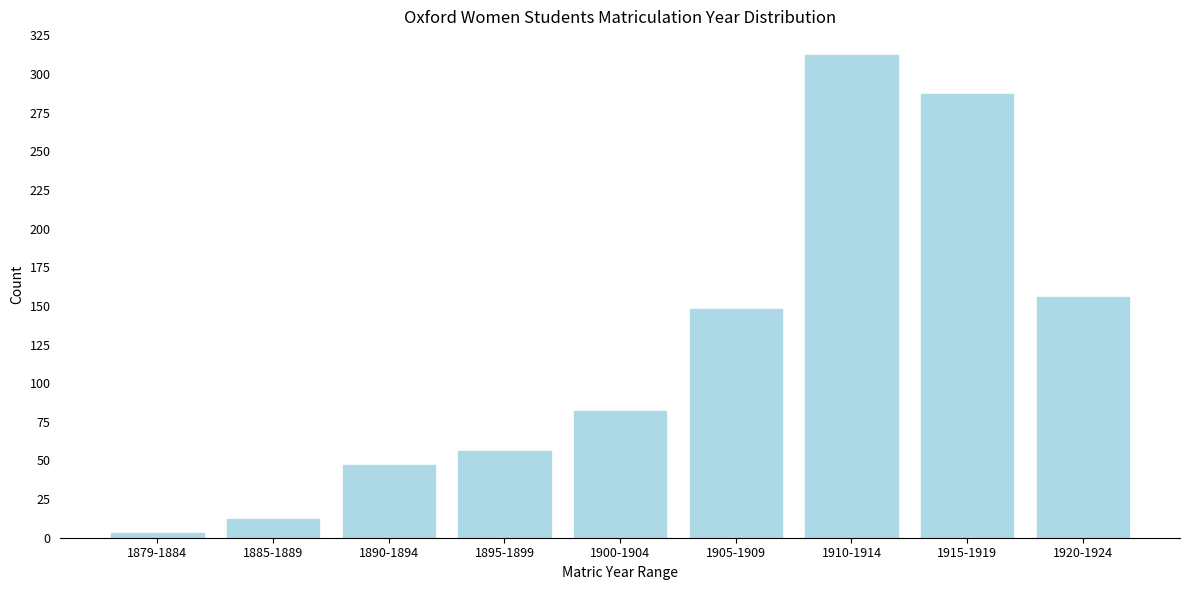

Reading right to left, what are all the values shown in this chart?

1920-1924=156	1915-1919=287	1910-1914=312	1905-1909=148	1900-1904=82	1895-1899=56	1890-1894=47	1885-1889=12	1879-1884=3